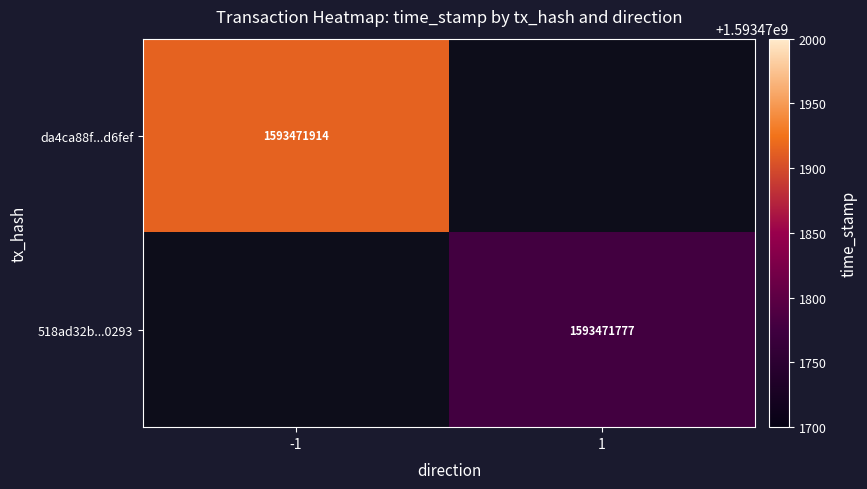

What is the difference between the da4ca88f435f7fa2047289fb63f2861b9dd6fef values at direction and time_stamp?

1593471915